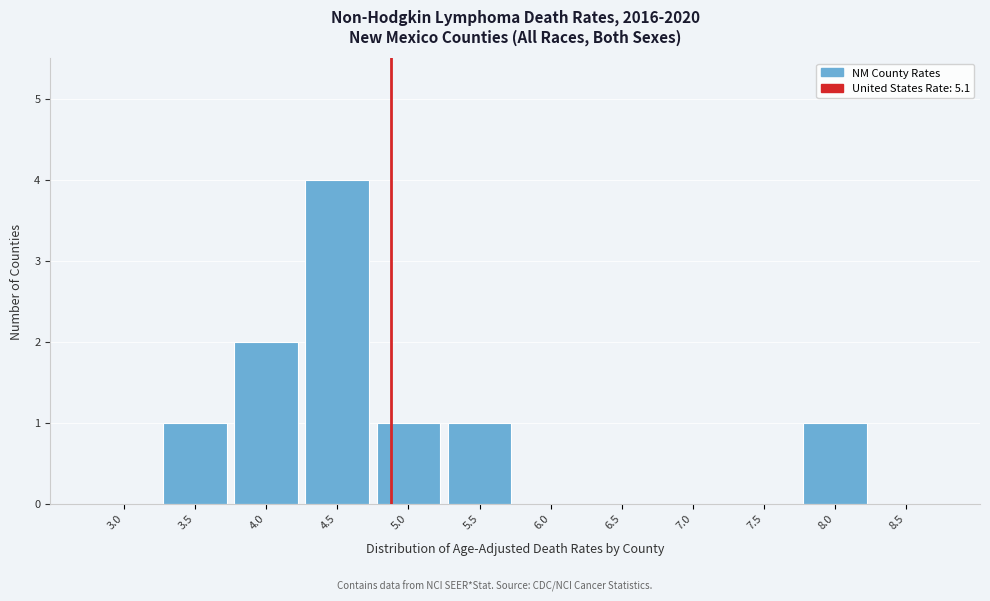

What is the sum of all values?

10